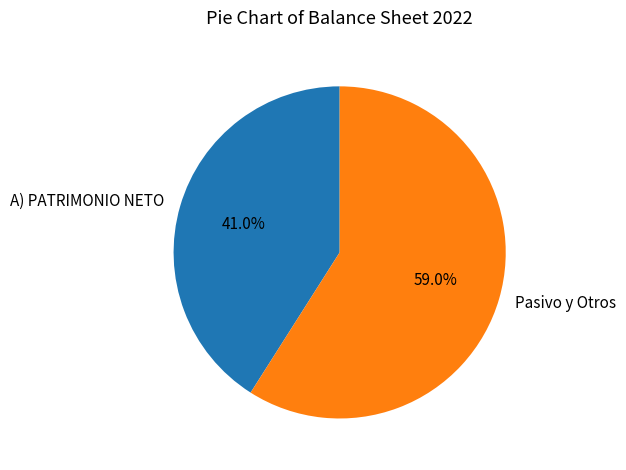

The A) PATRIMONIO NETO slice represents 28% of the pie. True or false?

False